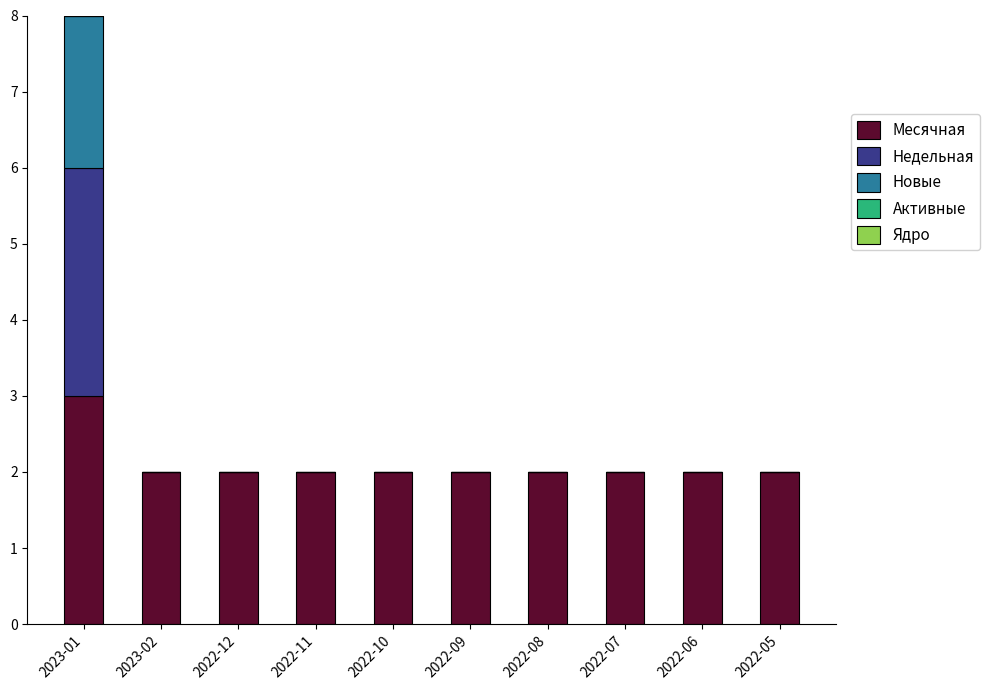

What is the sum of all Месячная values?

21